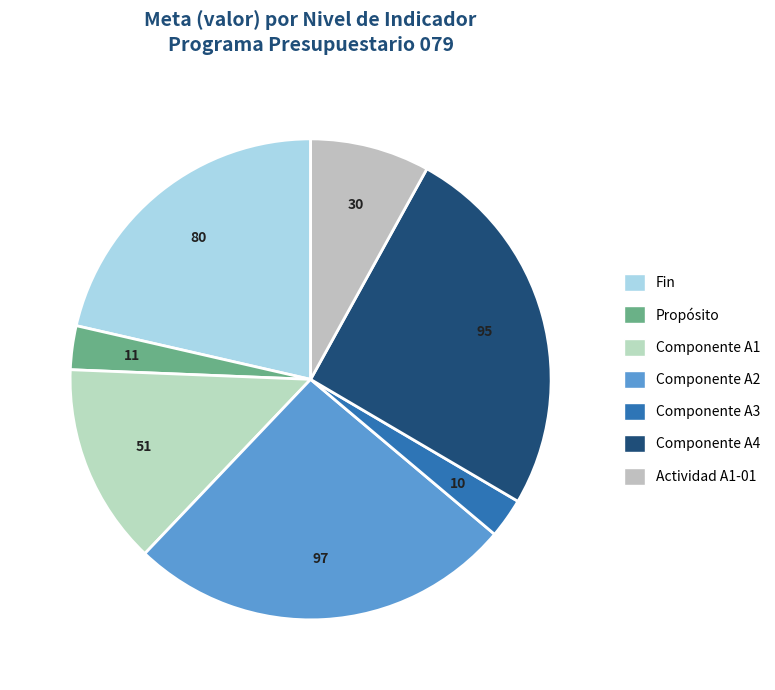

To the nearest percent, what is the difference between the Componente A1 and Fin slice percentages?

8%